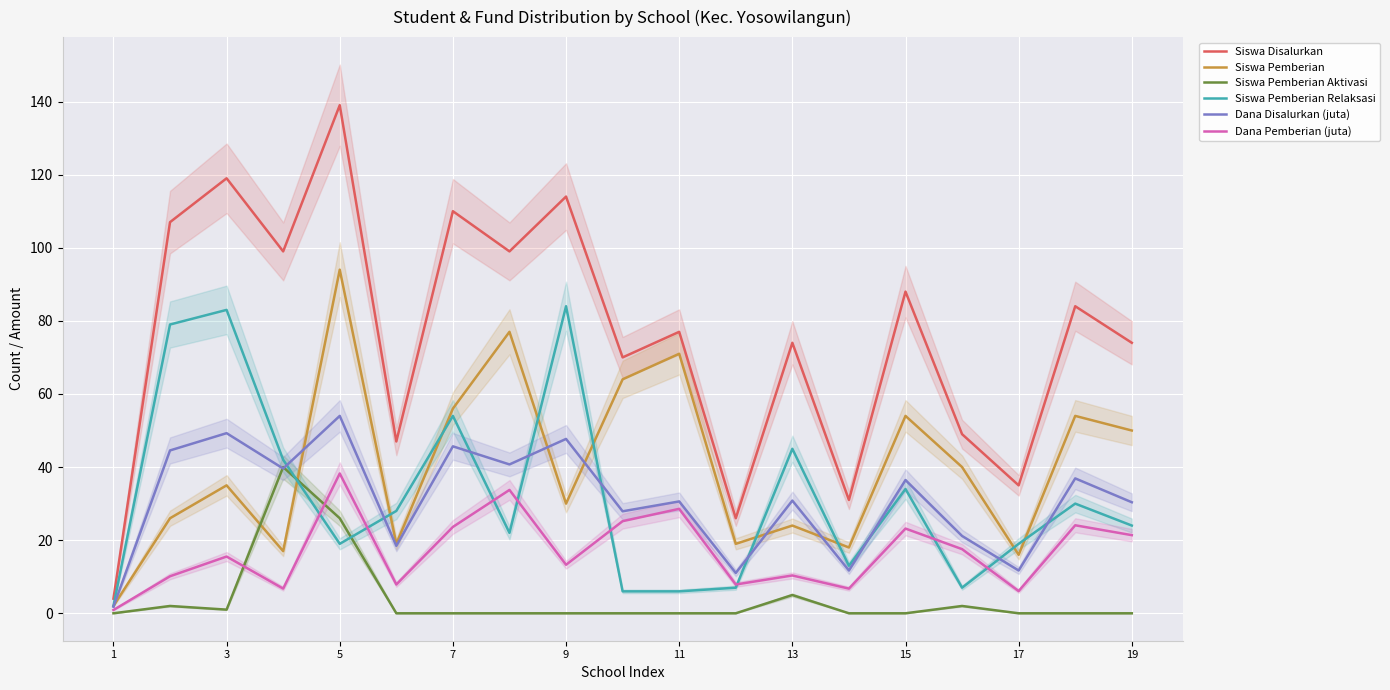

What is the difference between the maximum and minimum values in the Dana Pemberian (juta) series?

37.4